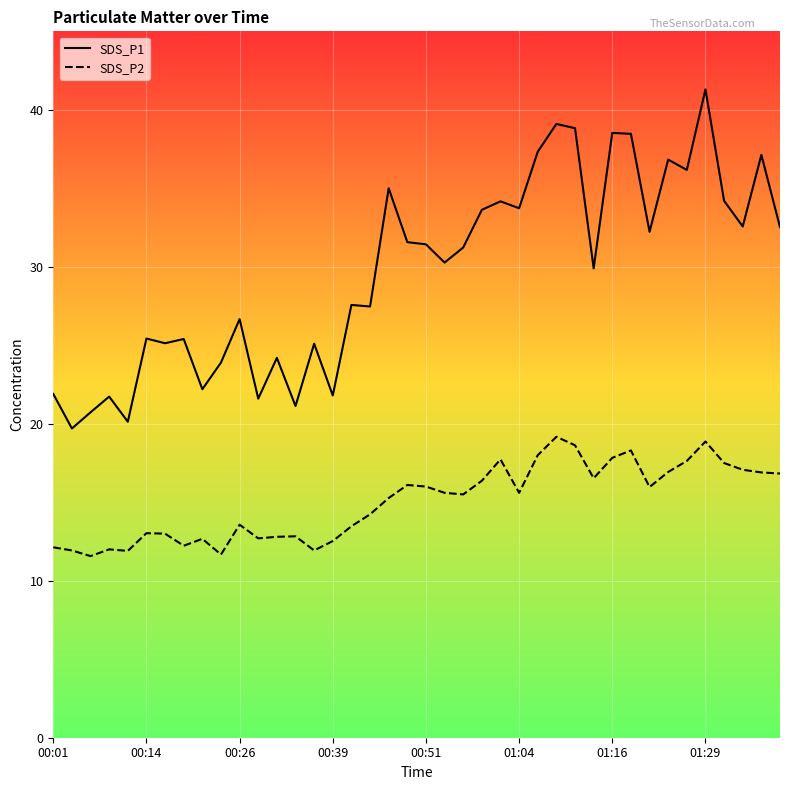

Reading left to right, transcribe all the data shown in this chart.

SDS_P1: 21.9	19.7	20.7	21.7	20.1	25.4	25.1	25.4	22.2	23.9	26.7	21.6	24.2	21.1	25.1	21.8	27.6	27.5	35.0	31.6	31.4	30.3	31.2	33.6	34.2	33.7	37.3	39.1	38.8	29.9	38.5	38.5	32.2	36.8	36.2	41.3	34.2	32.6	37.1	32.5
SDS_P2: 12.1	11.9	11.6	12.0	11.9	13.0	13.0	12.2	12.7	11.7	13.6	12.7	12.8	12.8	11.9	12.5	13.5	14.2	15.3	16.1	16.0	15.6	15.5	16.4	17.7	15.6	18.0	19.2	18.6	16.5	17.8	18.3	16.0	16.9	17.6	18.9	17.5	17.1	16.9	16.8